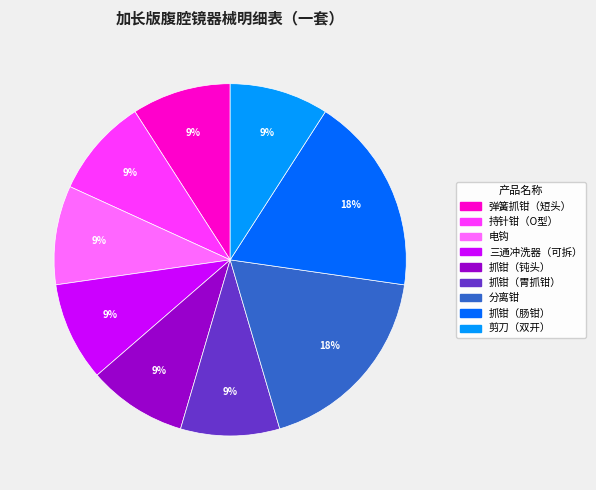

Is it true that 抓钳（钝头） is 9% of the pie?

True